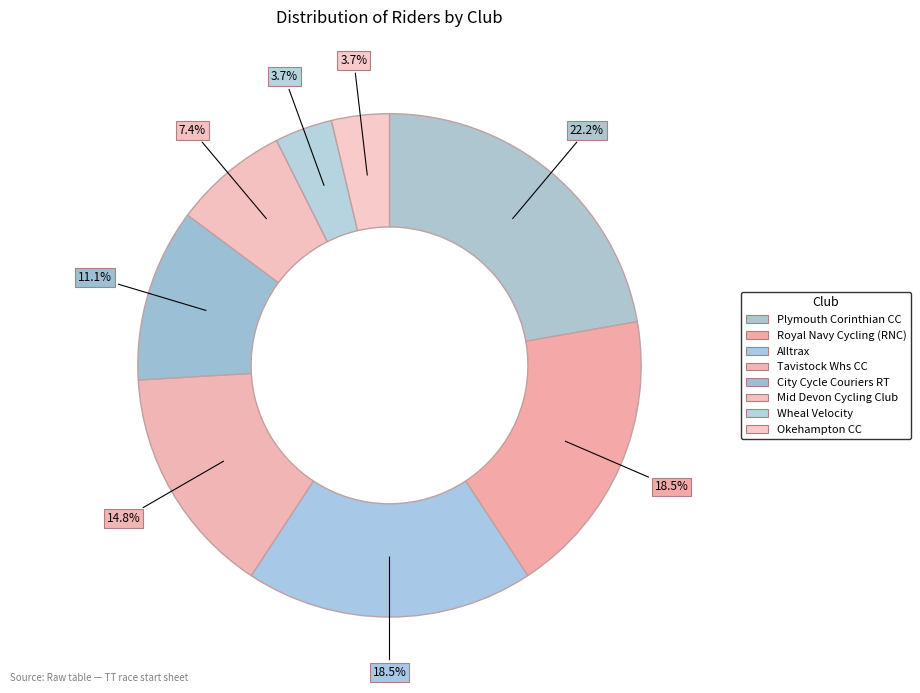

How many segments does this pie chart have?

8